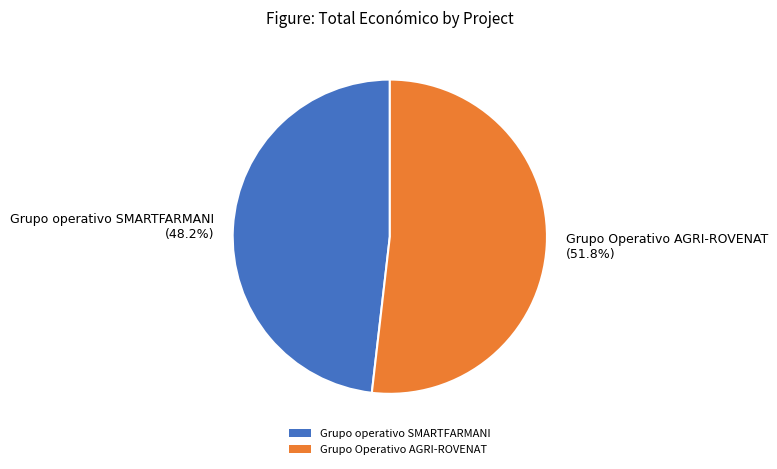

Between Grupo operativo SMARTFARMANI (48.2%) and Grupo Operativo AGRI-ROVENAT (51.8%), which is larger?

Grupo Operativo AGRI-ROVENAT (51.8%)